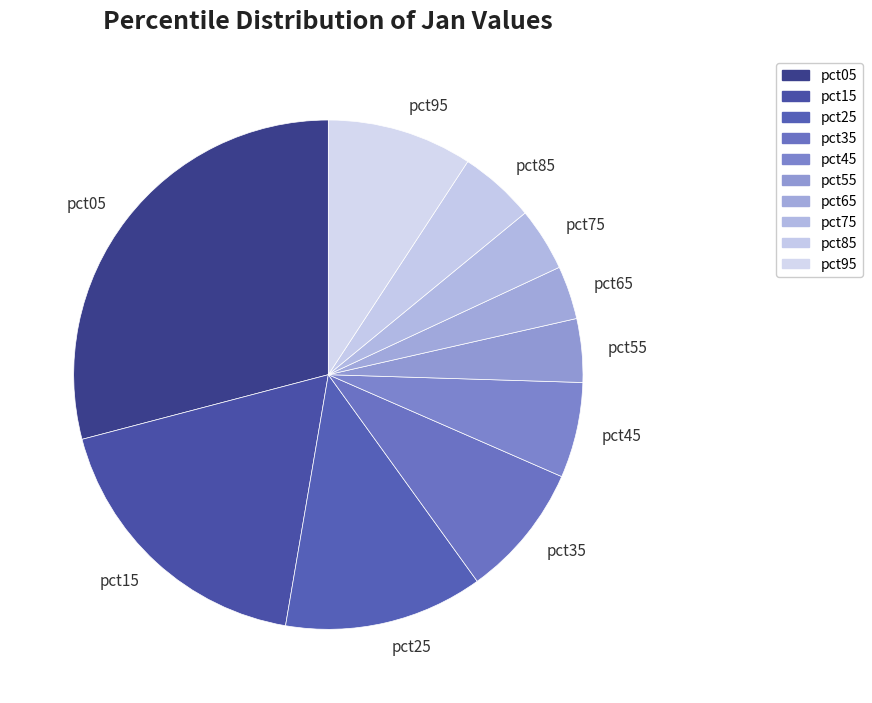

True or false: pct65 accounts for 3% of the total.

True